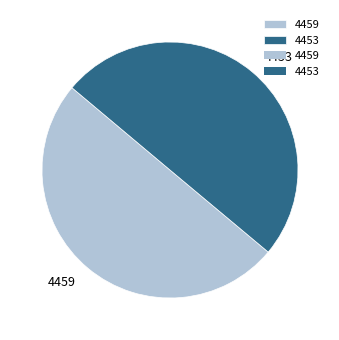

Is it true that 4453 is 45% of the pie?

False